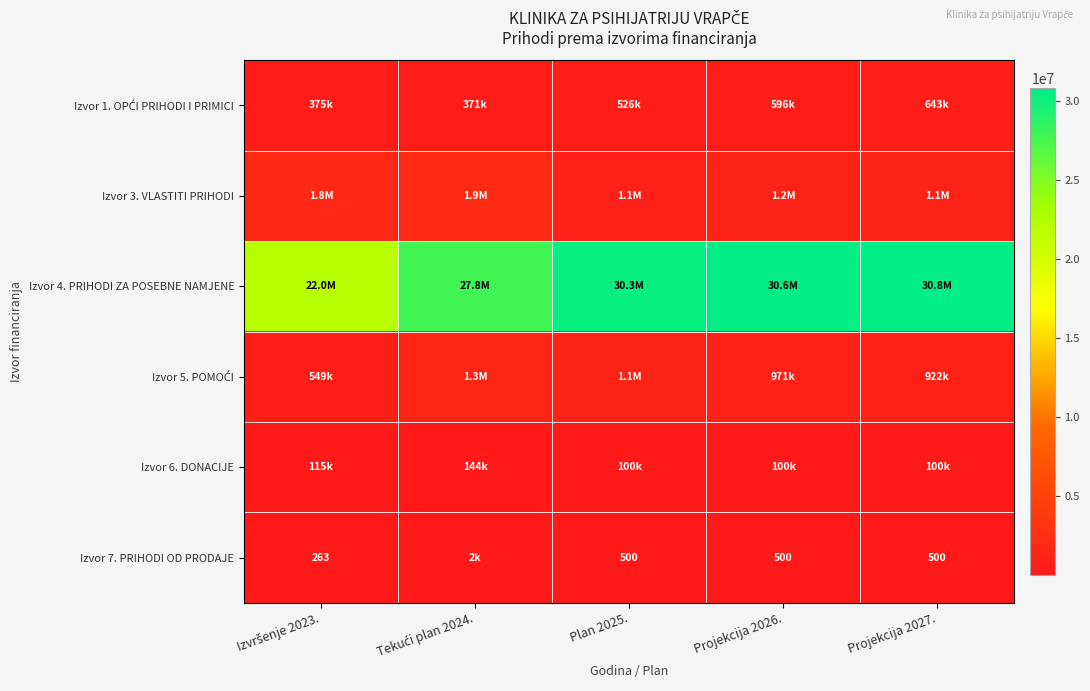

List the series in order of their peak value, highest first.

Izvor 4. PRIHODI ZA POSEBNE NAMJENE, Izvor 3. VLASTITI PRIHODI, Izvor 5. POMOĆI, Izvor 1. OPĆI PRIHODI I PRIMICI, Izvor 6. DONACIJE, Izvor 7. PRIHODI OD PRODAJE